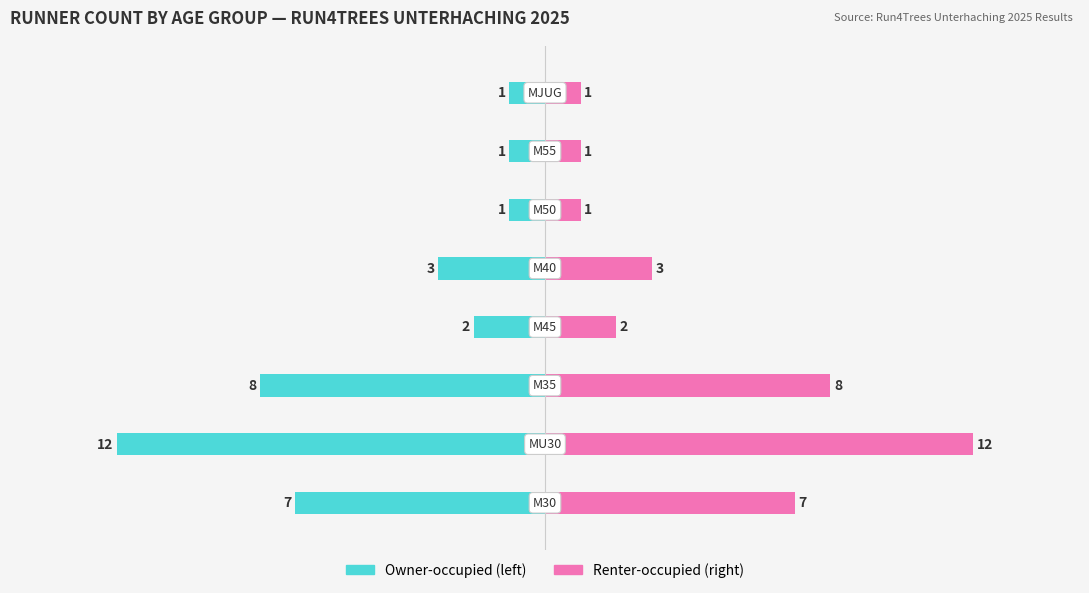

At how many categories does at least one series exceed 6?

3